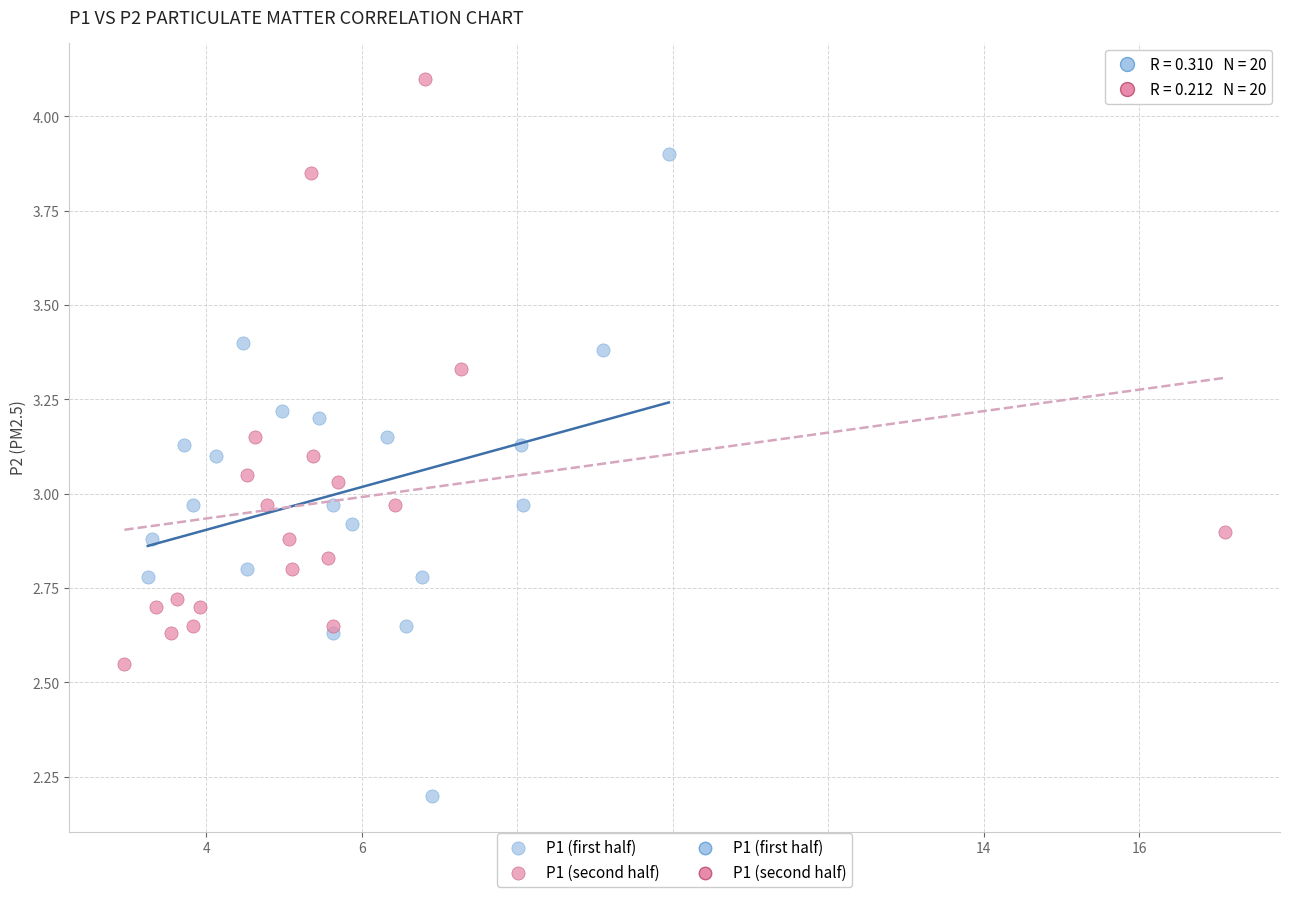

Which series contains the lowest Y value?

P1 (first half)